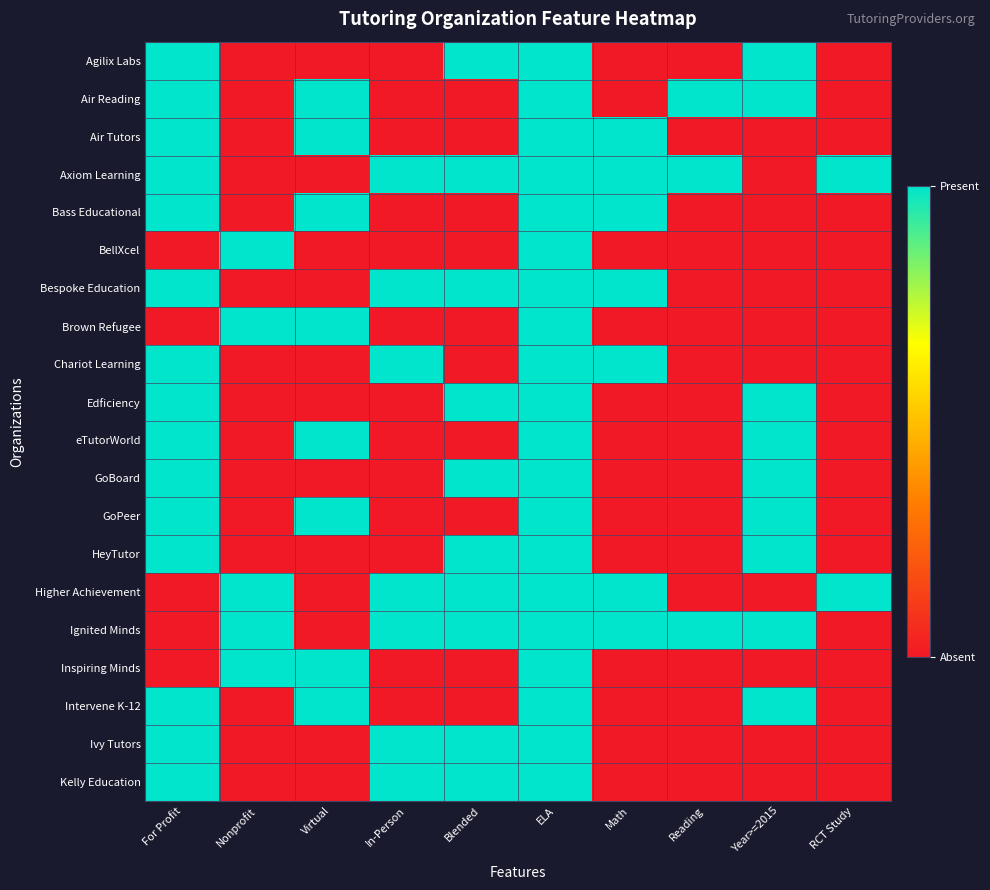

Which has a higher value, RCT Study or Math?

RCT Study